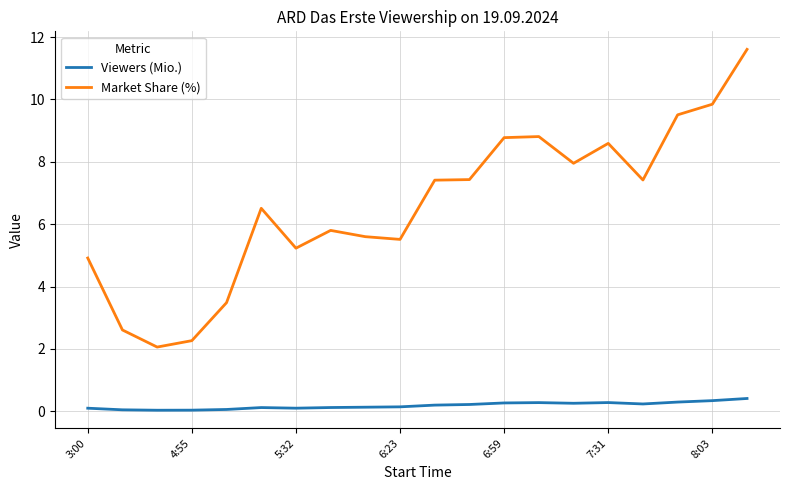

What is the highest value of the Market Share (%) series?

11.6